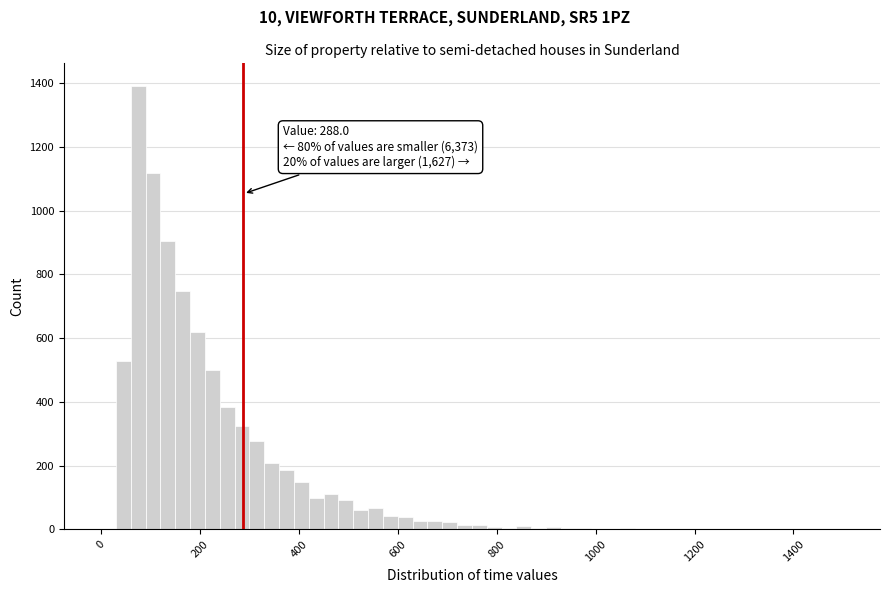

Around what value on the x-axis is the tallest bar? Give the approximate position of its centre, as read against the axis.

80